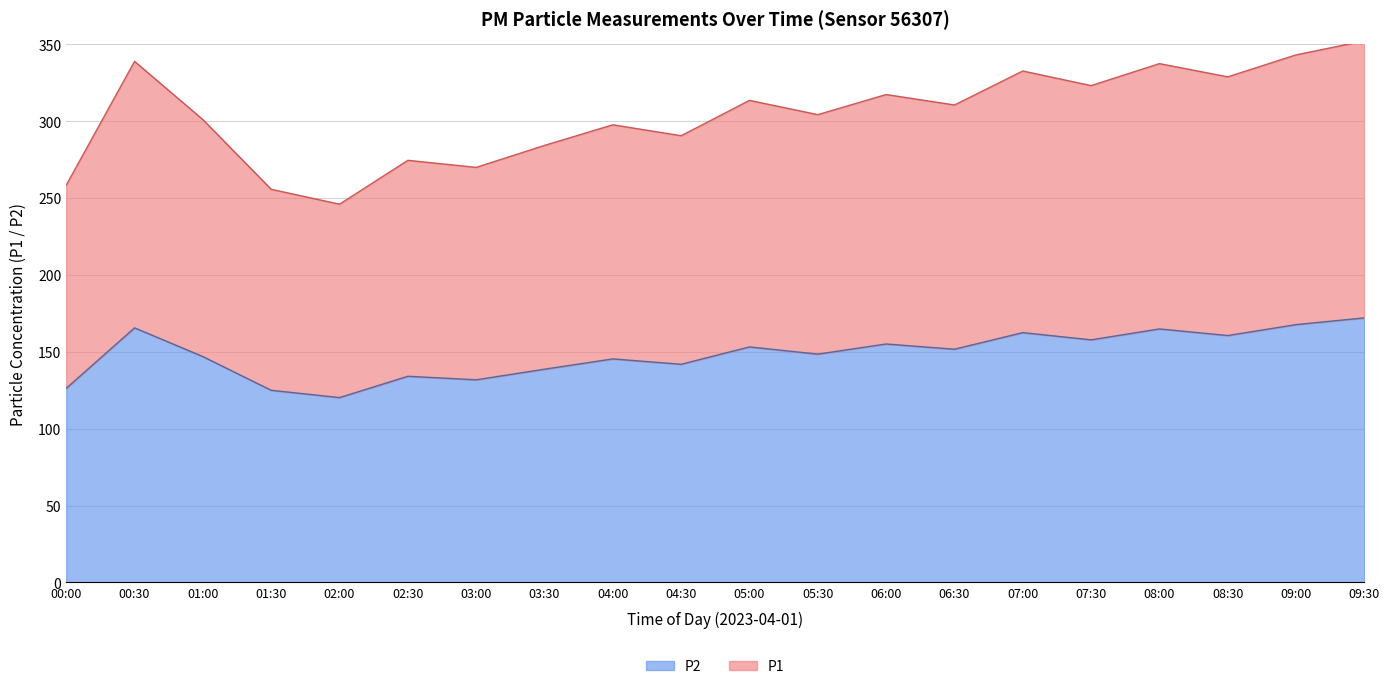

Reading right to left, what are all the values shown in this chart?

P1: 09:30=352.3	09:00=343.2	08:30=328.9	08:00=337.5	07:30=323.2	07:00=332.7	06:30=310.6	06:00=317.4	05:30=304.3	05:00=313.6	04:30=290.6	04:00=297.7	03:30=284.3	03:00=270.0	02:30=274.6	02:00=246.1	01:30=255.7	01:00=301.1	00:30=339.0	00:00=258.5
P2: 09:30=172.1	09:00=167.7	08:30=160.6	08:00=164.9	07:30=157.8	07:00=162.5	06:30=151.7	06:00=155.1	05:30=148.5	05:00=153.2	04:30=141.9	04:00=145.4	03:30=138.7	03:00=131.8	02:30=134.1	02:00=120.2	01:30=125.0	01:00=146.9	00:30=165.6	00:00=126.3